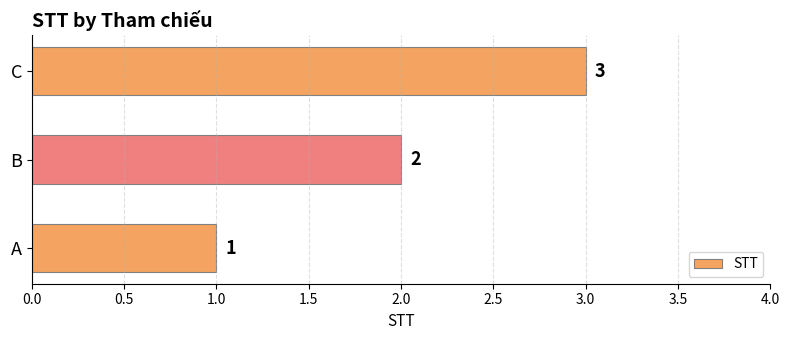

How many categories are shown in the chart?

3